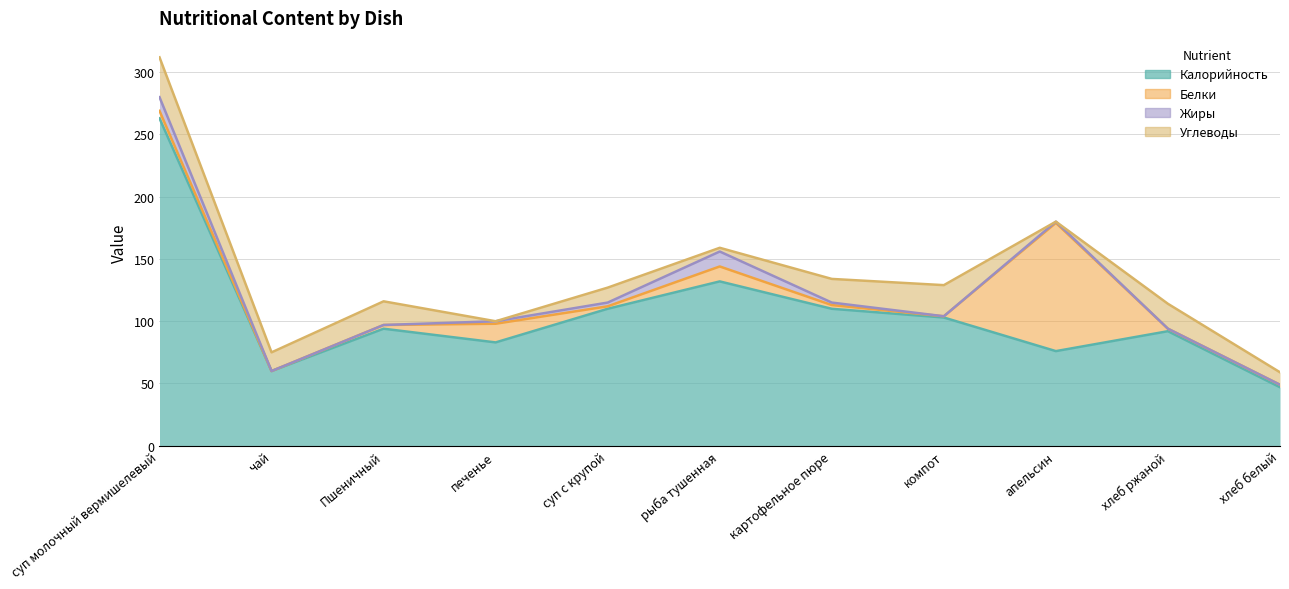

What position from the right is печенье?

8